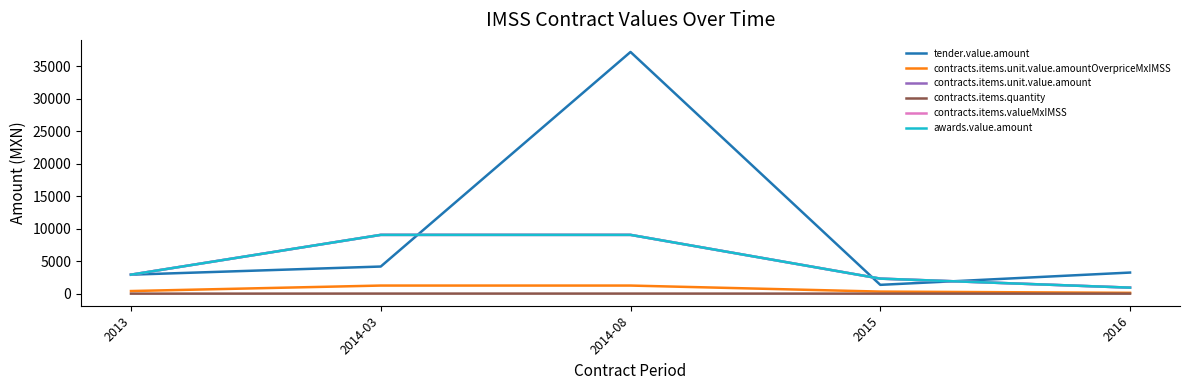

Is this an area chart (filled region under the line)?

No